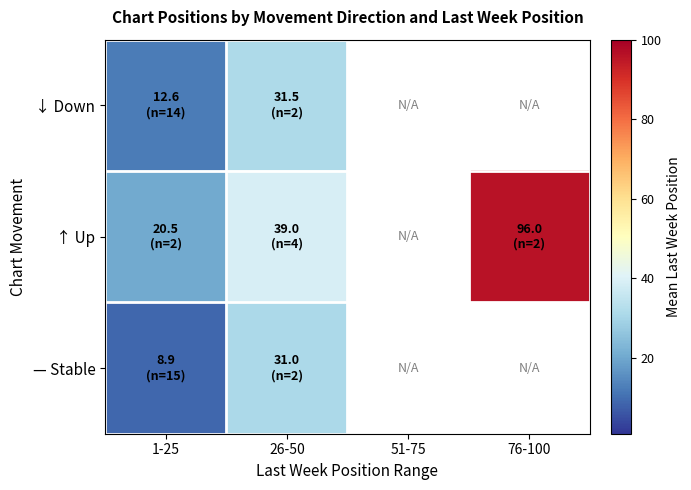

What is the total value across all series at 1-25?

42.0